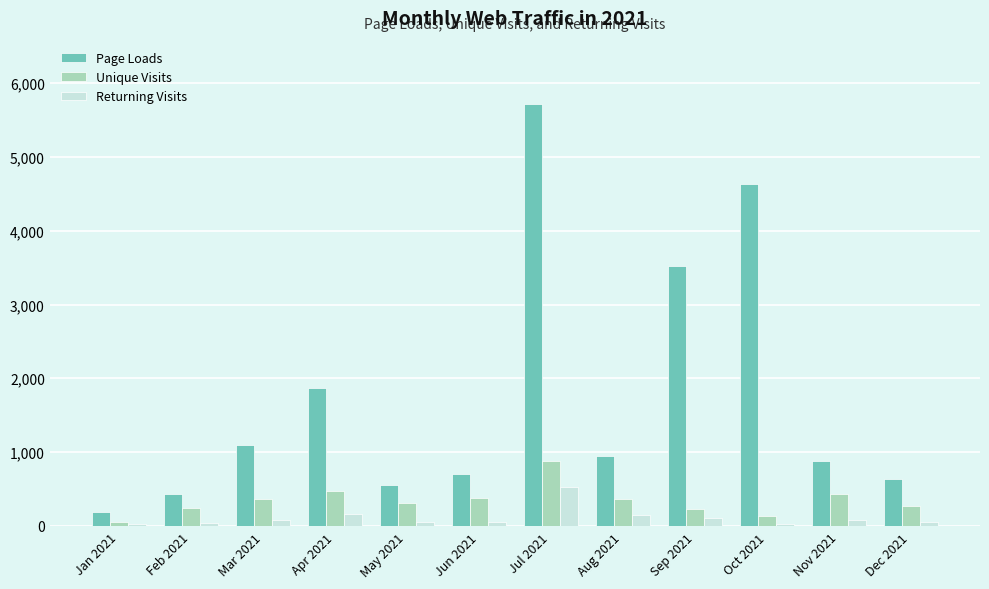

Are the bars horizontal?

No